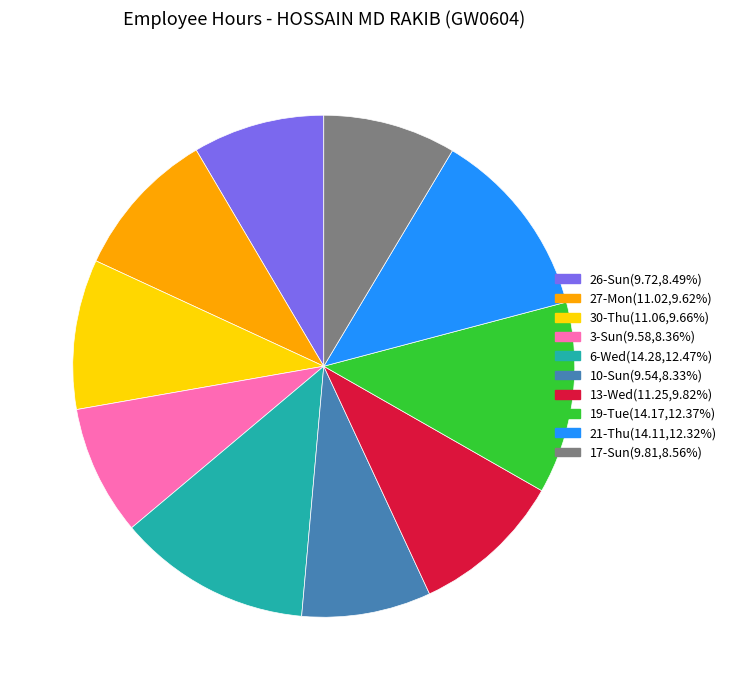

Does 19-Tue represent more than half of the total?

No